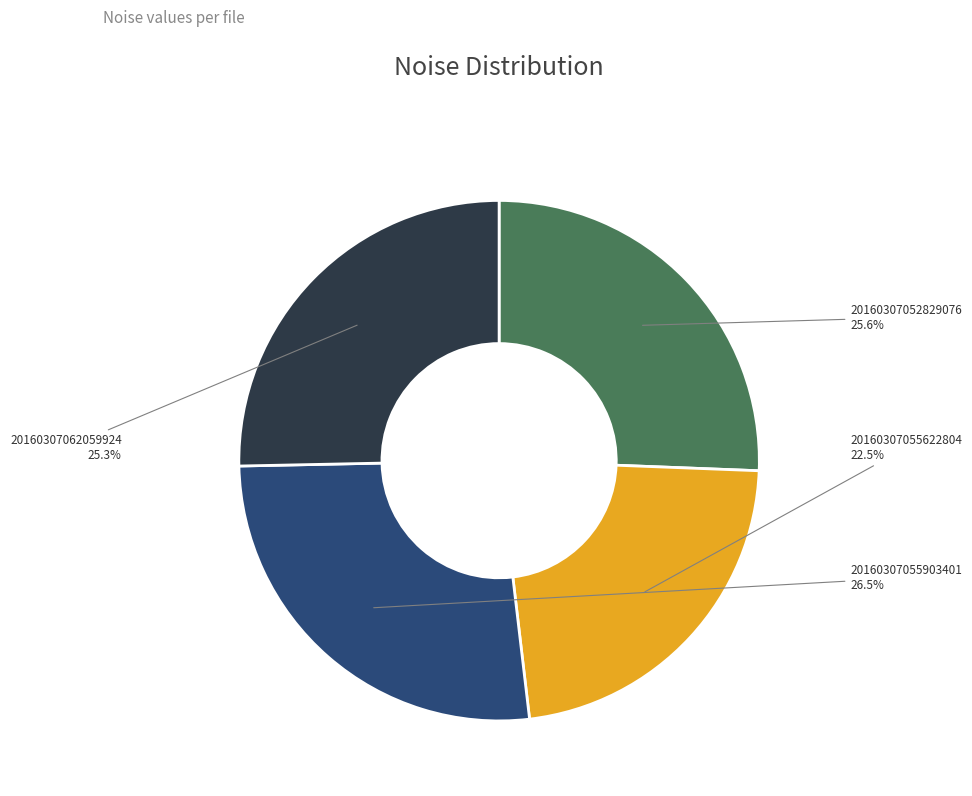

Between 20160307055622804 and 20160307055903401, which is larger?

20160307055903401